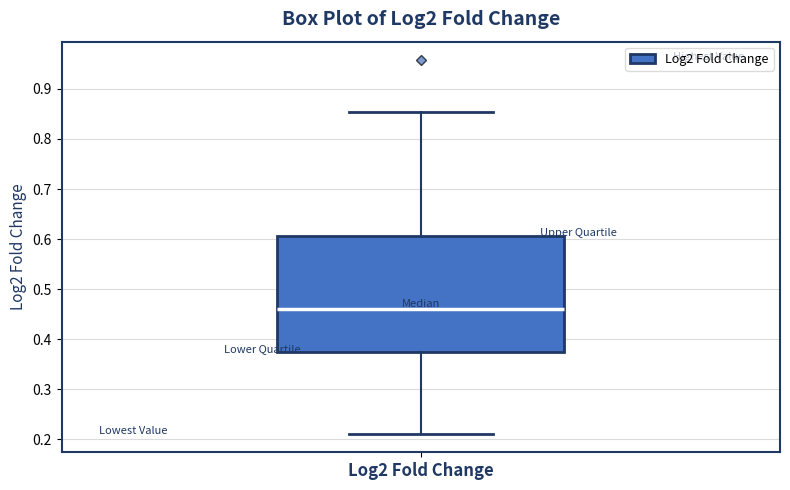

Read this box plot against the y-axis: the position of the median line, the range covered by the box, and the ends of both whiskers. The values are not printed on the chart, so give them approximately, as read against the axis.

median 0.46, box 0.37 to 0.61, whiskers 0.21 to 0.85